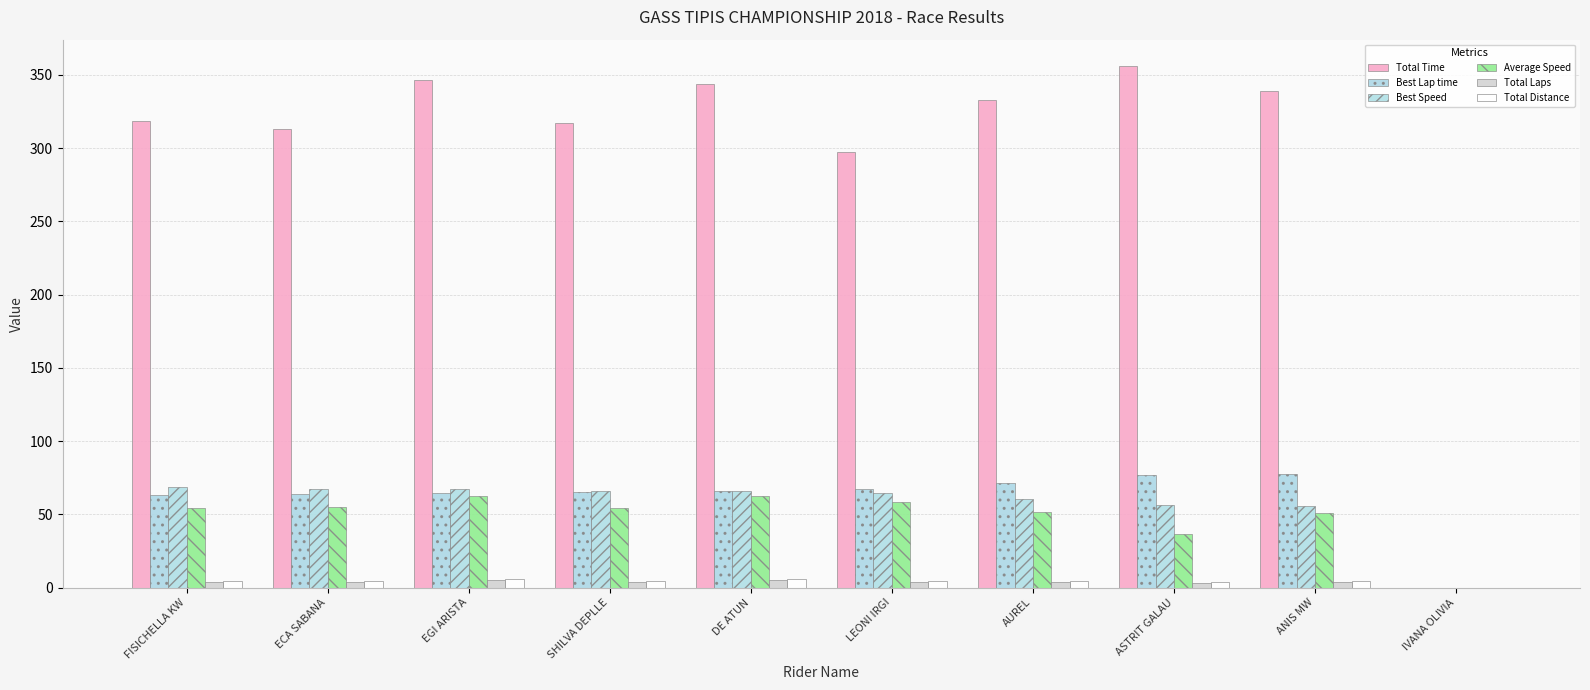

Reading right to left, transcribe all the data shown in this chart.

Total Time: 0.0	339.3	356.3	333.1	297.2	344.1	317.0	346.2	312.8	318.8
Best Lap time: 0.0	77.3	77.0	71.3	67.2	65.8	65.4	64.3	64.2	63.1
Best Speed: 0.0	55.9	56.1	60.5	64.3	65.6	66.0	67.1	67.3	68.5
Average Speed: 0.0	50.9	36.4	51.9	58.1	62.8	54.5	62.4	55.2	54.2
Total Laps: 0.0	4.0	3.0	4.0	4.0	5.0	4.0	5.0	4.0	4.0
Total Distance: 0.0	4.8	3.6	4.8	4.8	6.0	4.8	6.0	4.8	4.8